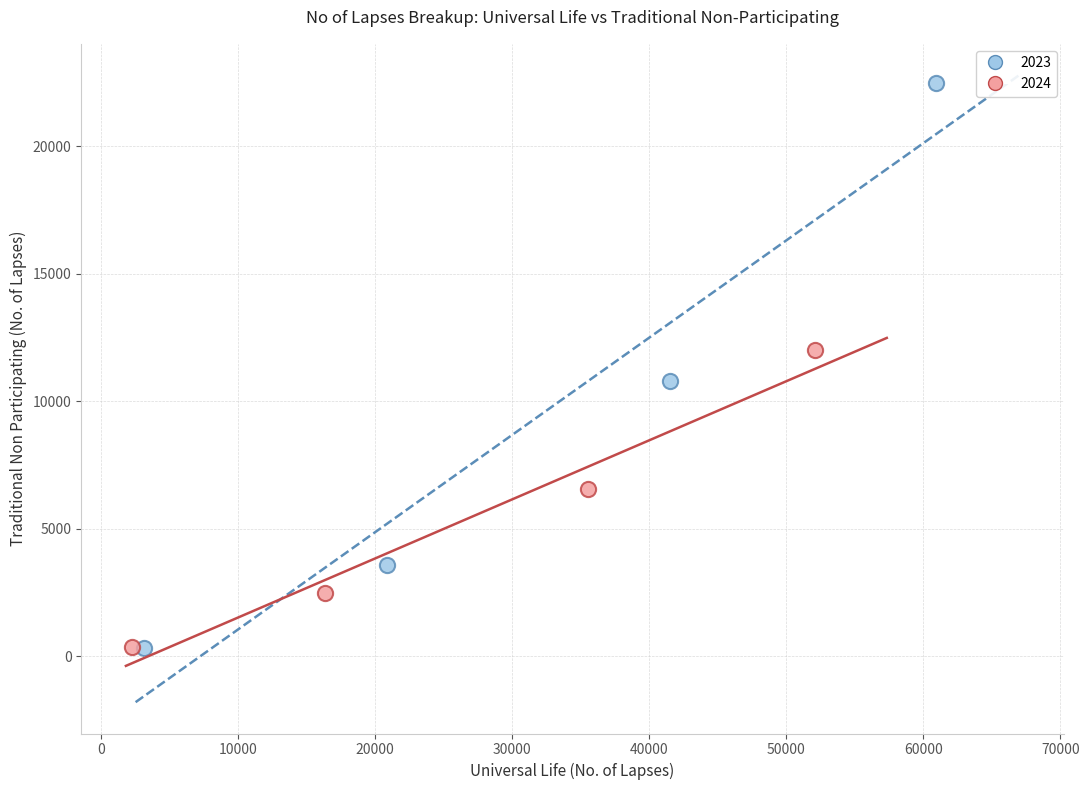

Which series has the widest spread of Y values?

2023